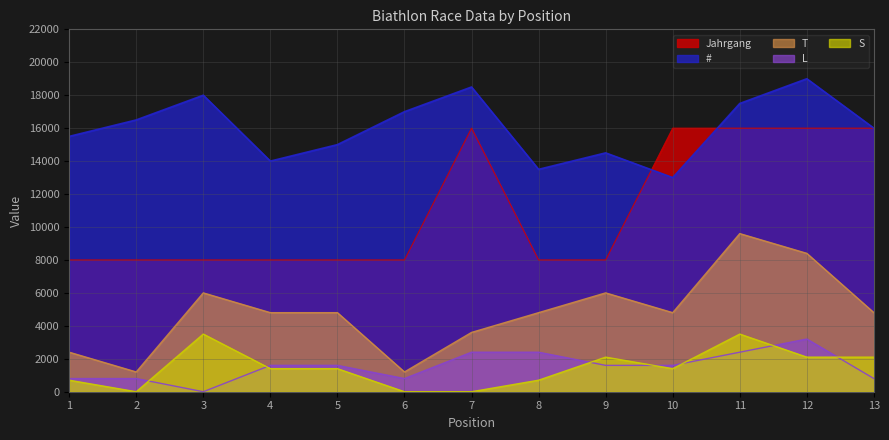

Reading left to right, transcribe all the data shown in this chart.

Jahrgang: 1=8000	2=8000	3=8000	4=8000	5=8000	6=8000	7=16000	8=8000	9=8000	10=16000	11=16000	12=16000	13=16000
#: 1=15500	2=16500	3=18000	4=14000	5=15000	6=17000	7=18500	8=13500	9=14500	10=13000	11=17500	12=19000	13=16000
T: 1=2400	2=1200	3=6000	4=4800	5=4800	6=1200	7=3600	8=4800	9=6000	10=4800	11=9600	12=8400	13=4800
L: 1=800	2=800	3=0	4=1600	5=1600	6=800	7=2400	8=2400	9=1600	10=1600	11=2400	12=3200	13=800
S: 1=700	2=0	3=3500	4=1400	5=1400	6=0	7=0	8=700	9=2100	10=1400	11=3500	12=2100	13=2100